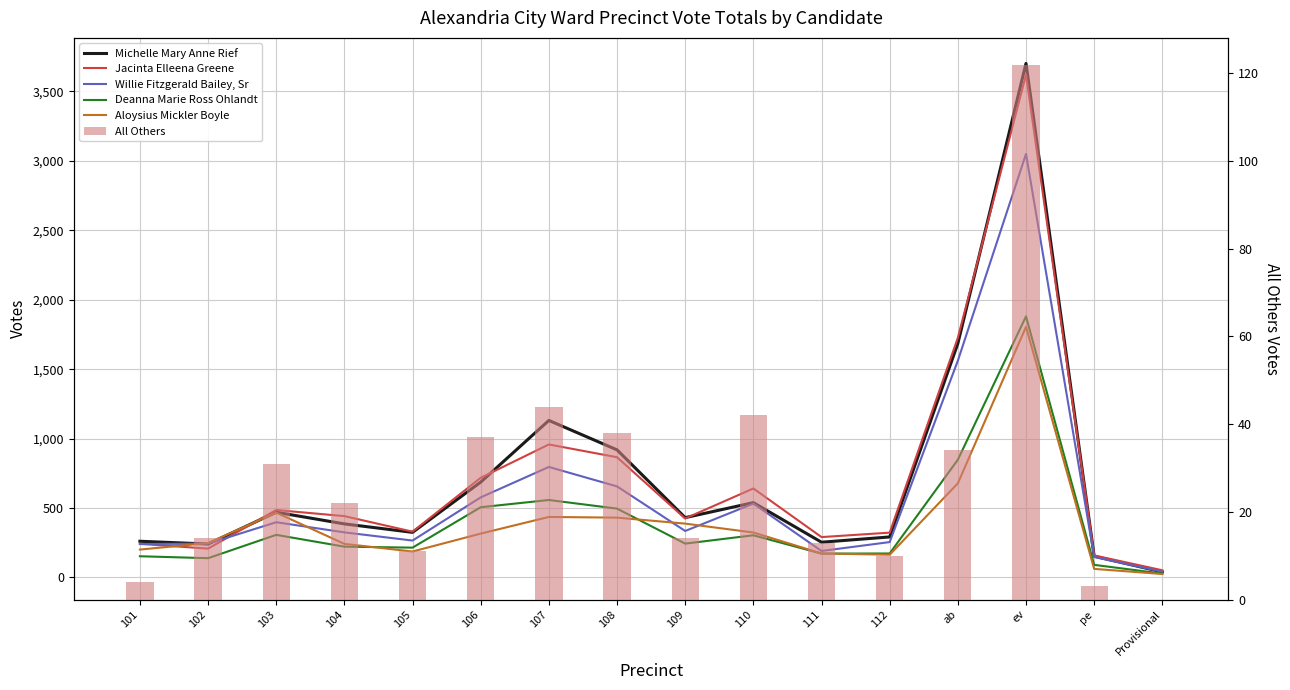

Which series changed the most between 104 and 112?

Jacinta Elleena Greene